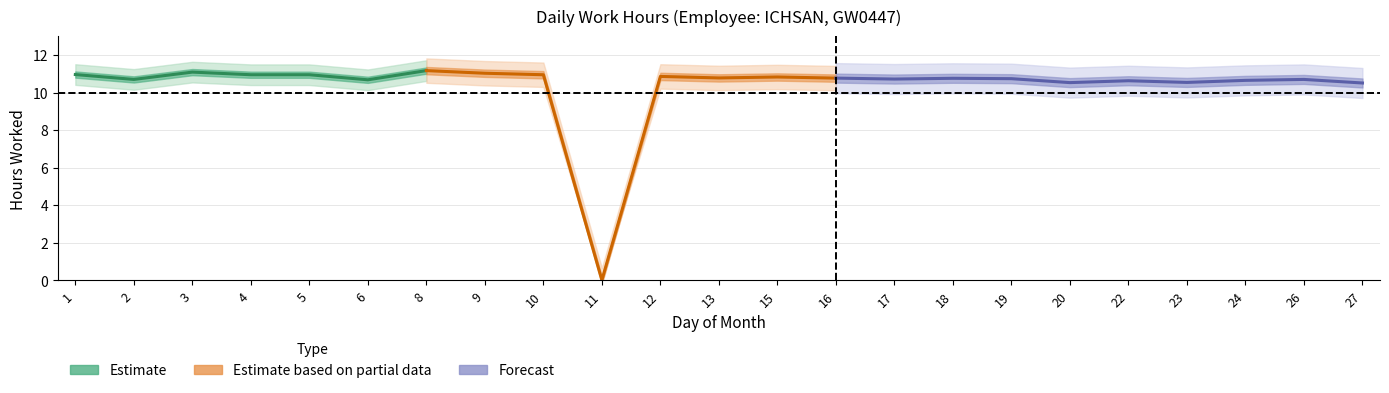

True or false: there are more than 0 points higher than both neighbors.

True